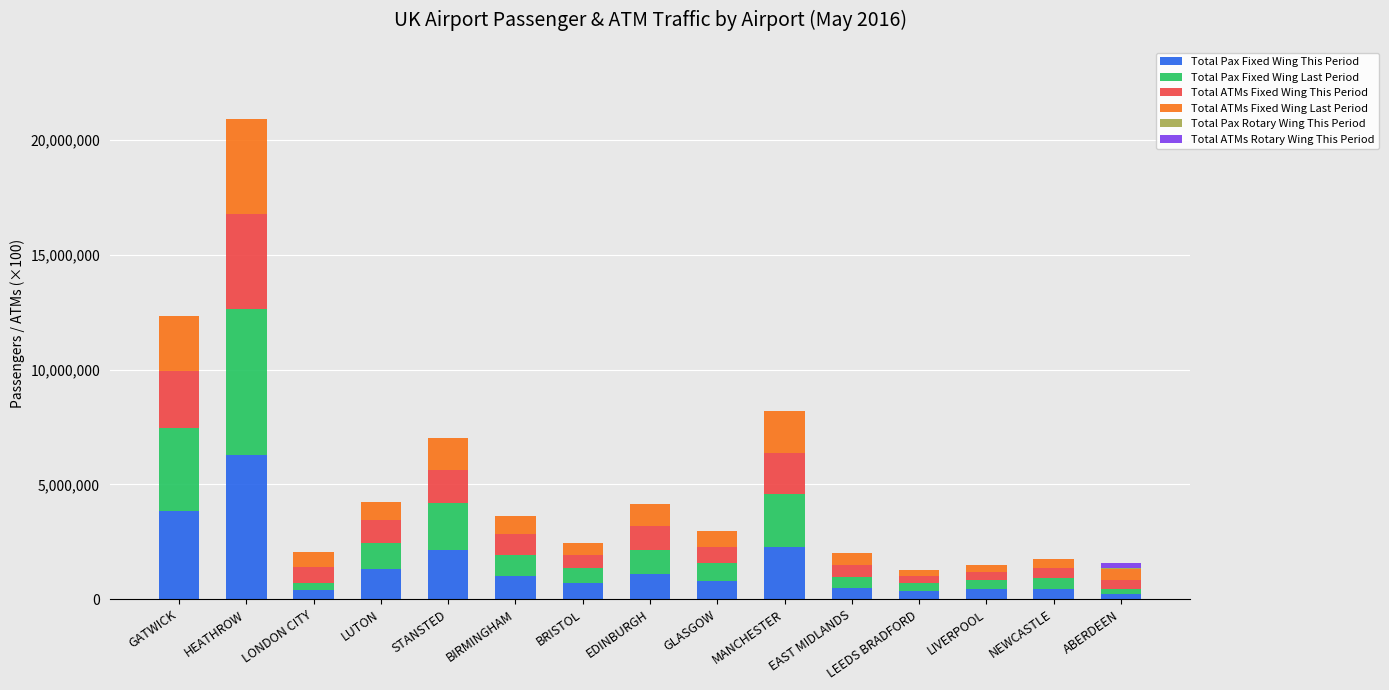

Which category has the highest value in the Total Pax Fixed Wing This Period series?

HEATHROW